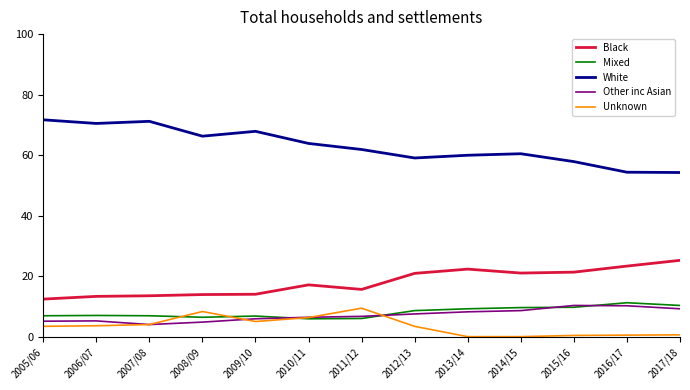

Is it true that White equals 71.2 at 2007/08?

True